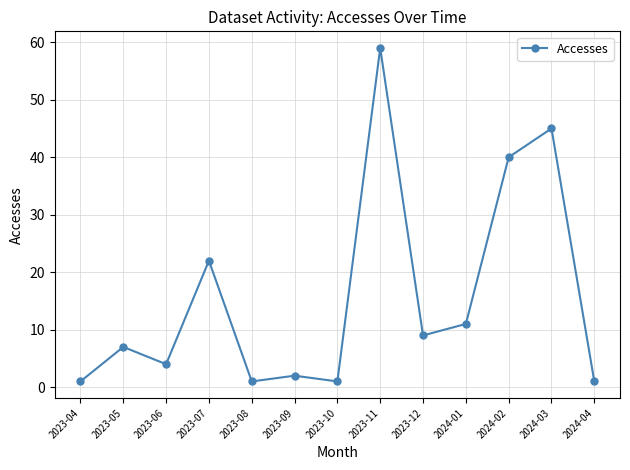

Which label corresponds to the largest value in the chart?

2023-11